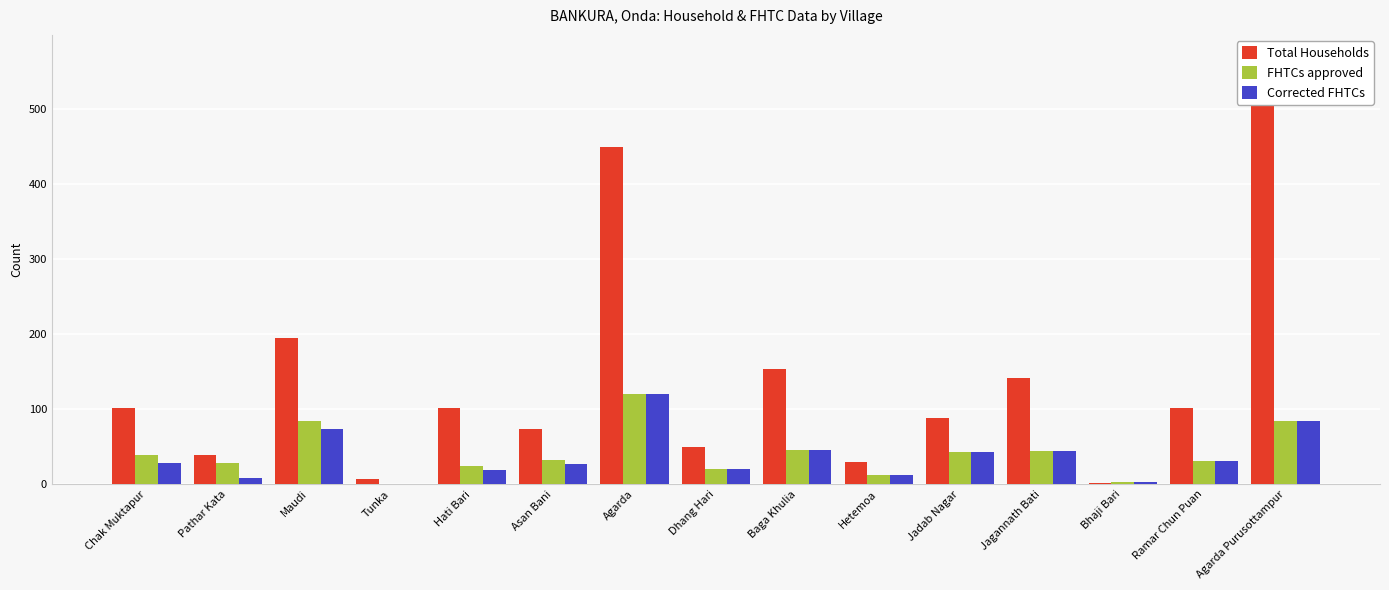

At Bhaji Bari, list the series in order from largest to smallest.

FHTCs approved, Corrected FHTCs, Total Households